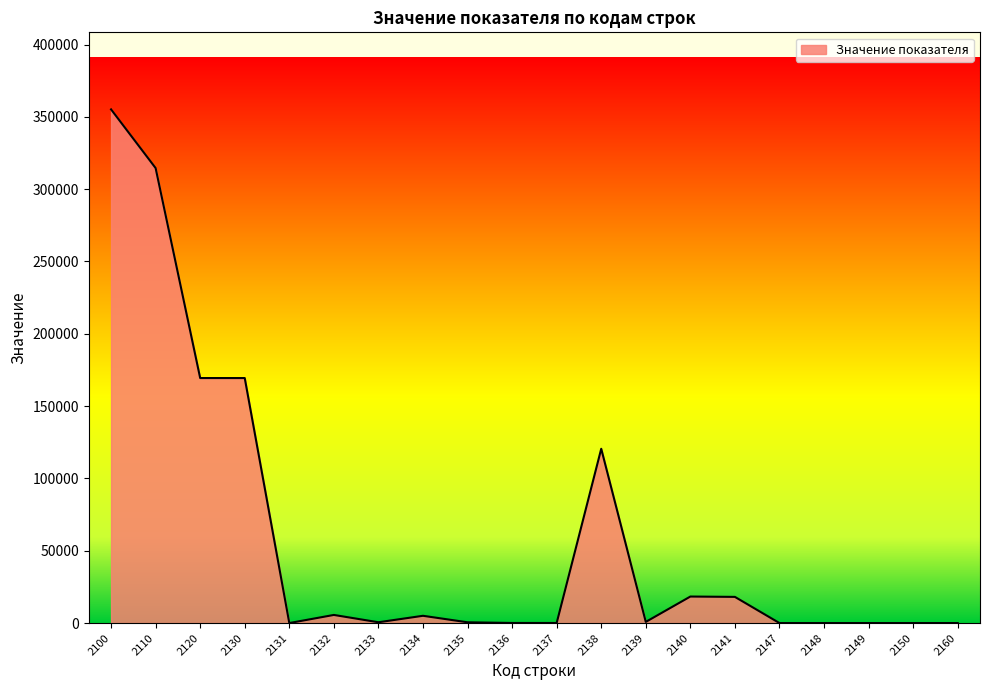

What is the difference between the second highest and minimum values?

314586